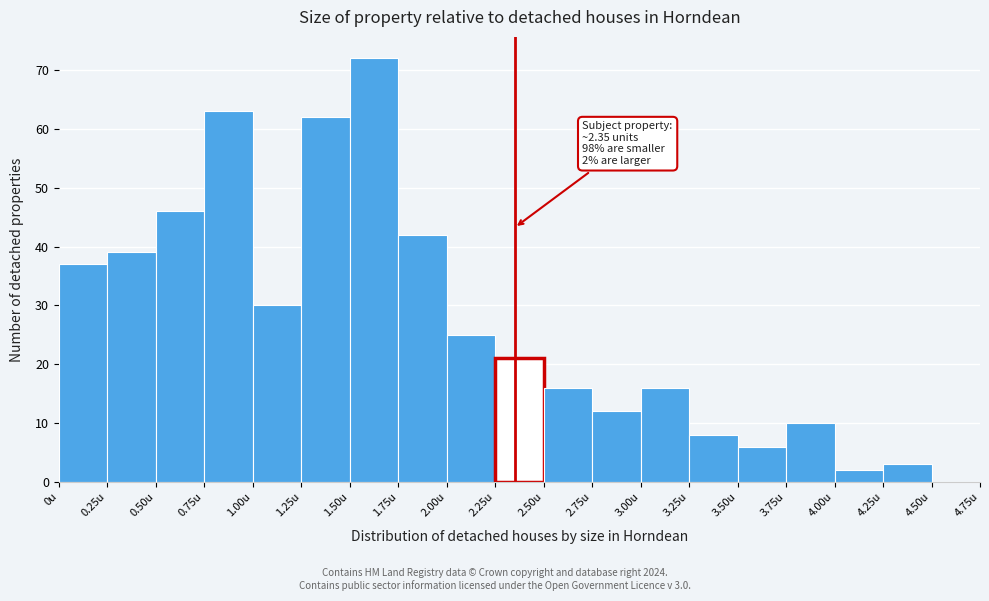

Over which range of the x-axis is the bar tallest?

1.50 to 1.75